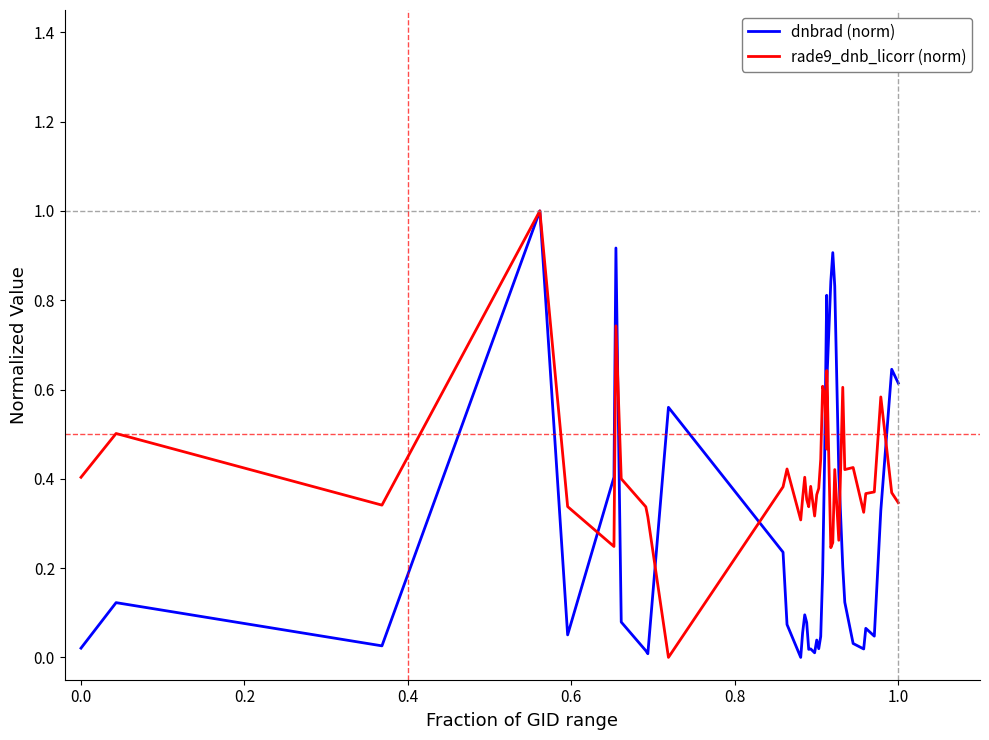

List the series in order of their overall mean, lowest first.

dnbrad (norm), rade9_dnb_licorr (norm)